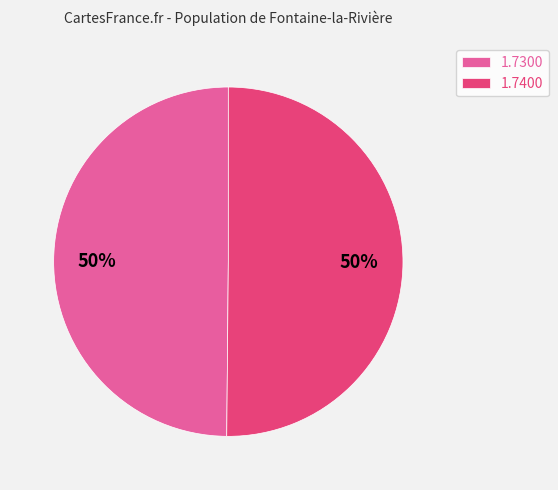

How many slices are in this pie chart?

2